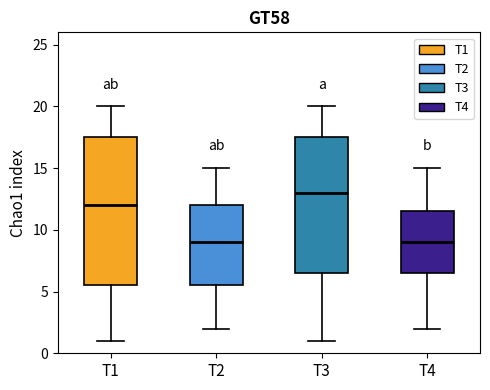

Where does the upper whisker of the box for T2 end on the y-axis? The values are not printed on the chart, so give them approximately, as read against the axis.

15.0